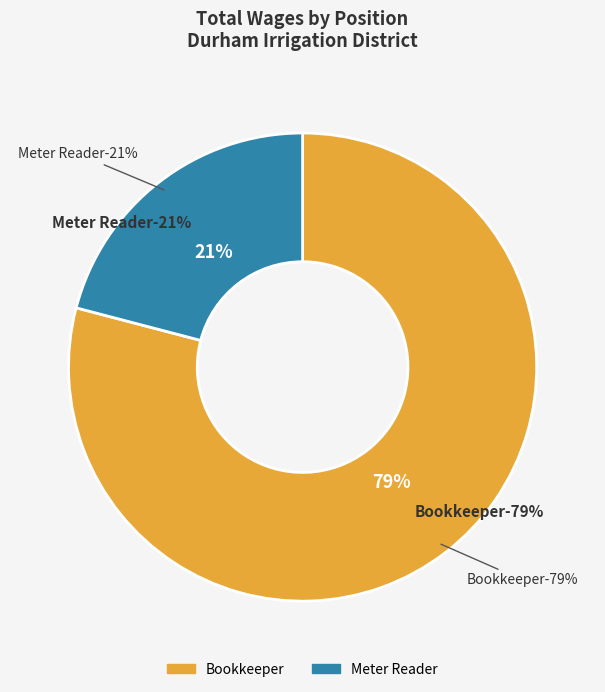

To the nearest percent, what is the average slice percentage?

50%